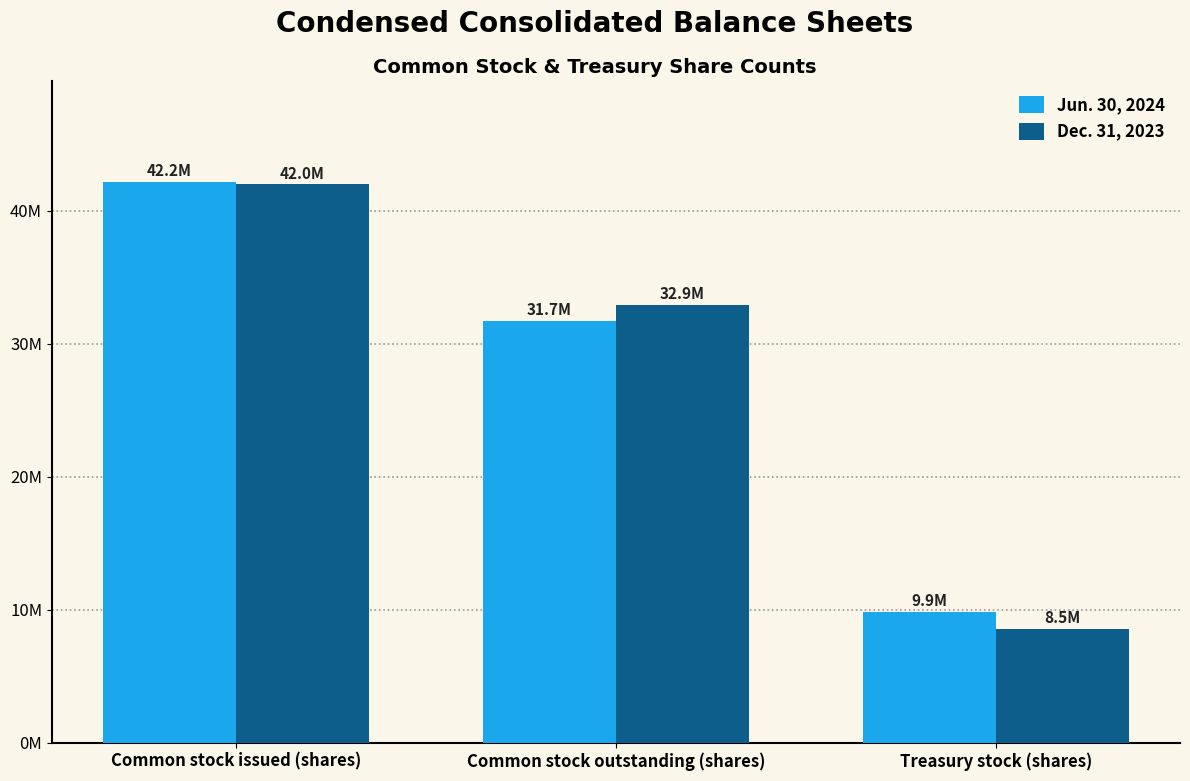

Are the bars horizontal?

No